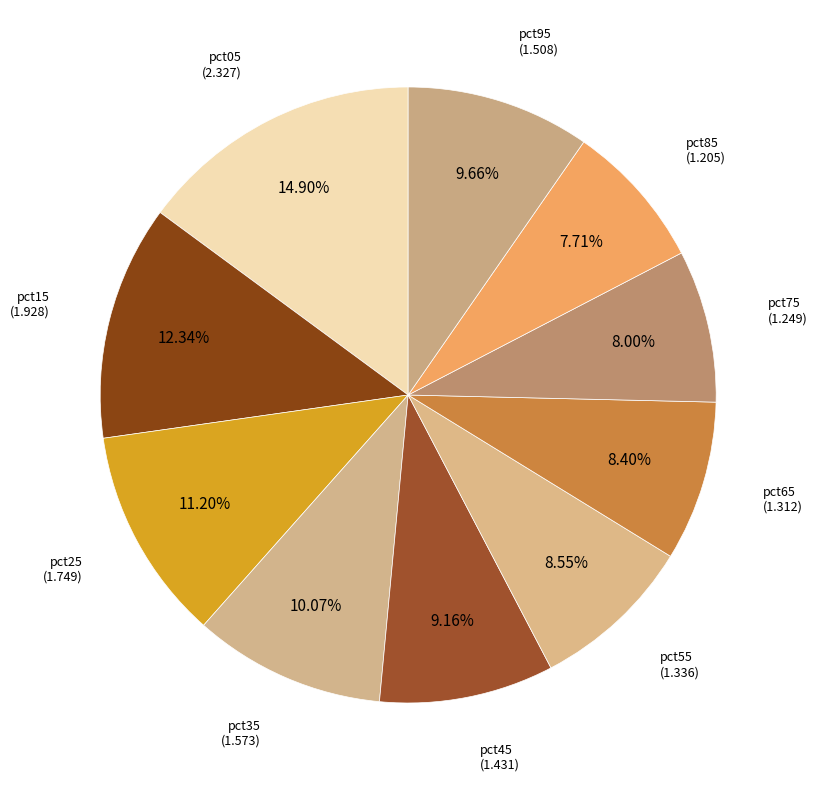

Which slice is the largest?

pct05